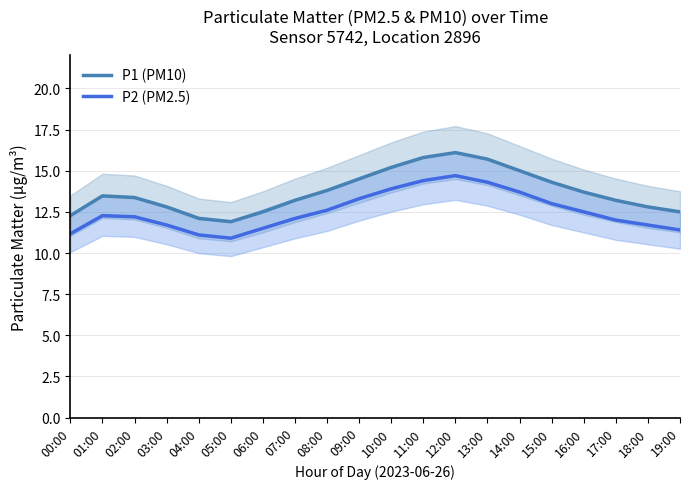

Rank the series at 04:00 from lowest to highest value.

P2 (PM2.5), P1 (PM10)